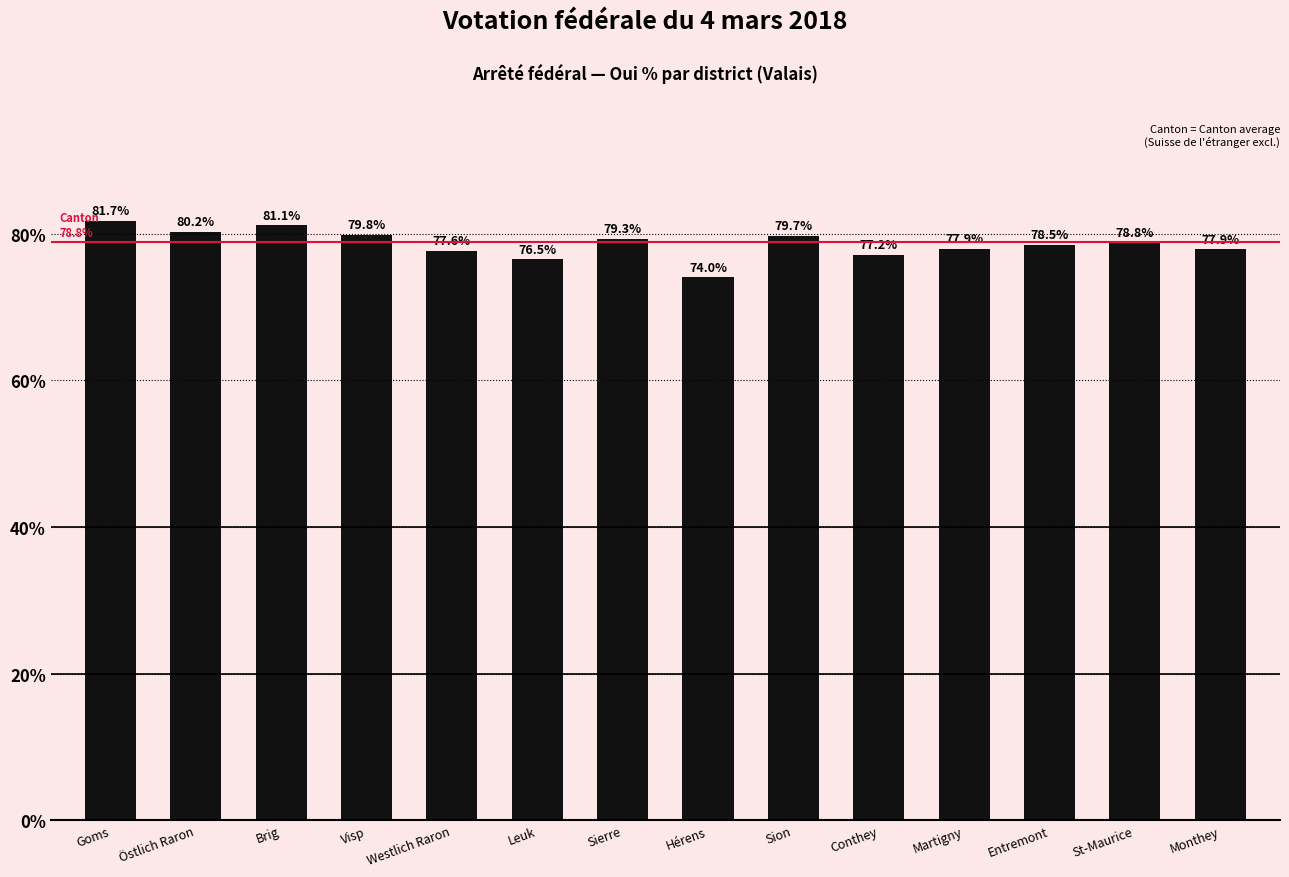

What is the average value?

78.6